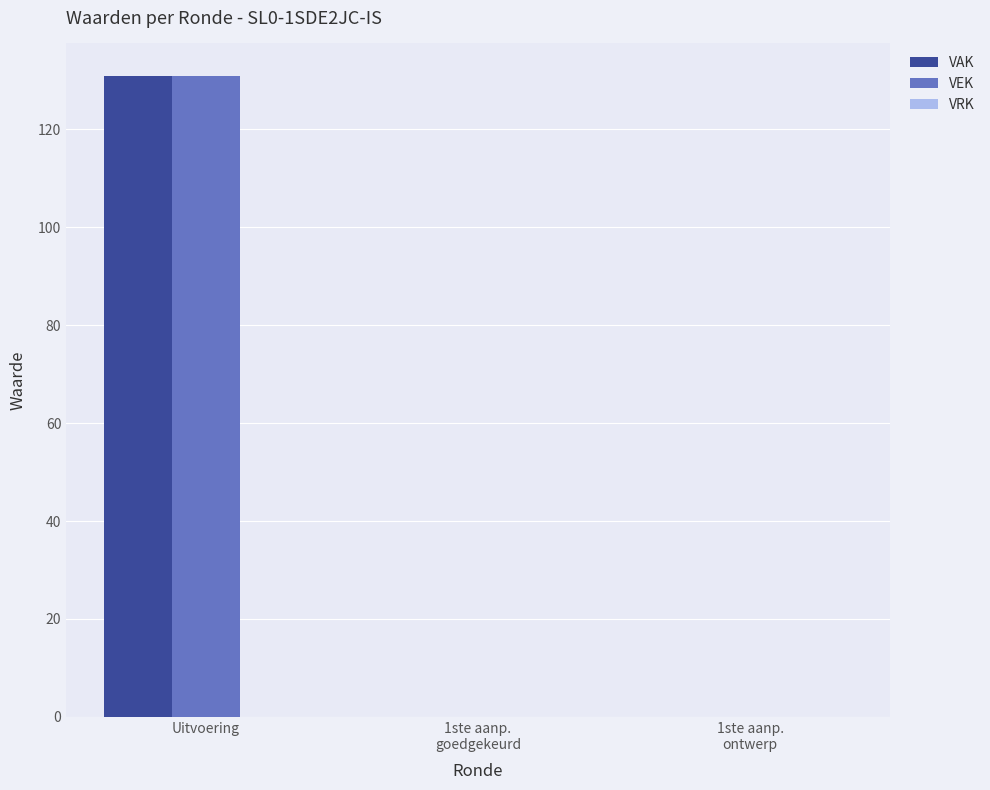

Is it true that VEK equals 131 at Uitvoering?

True